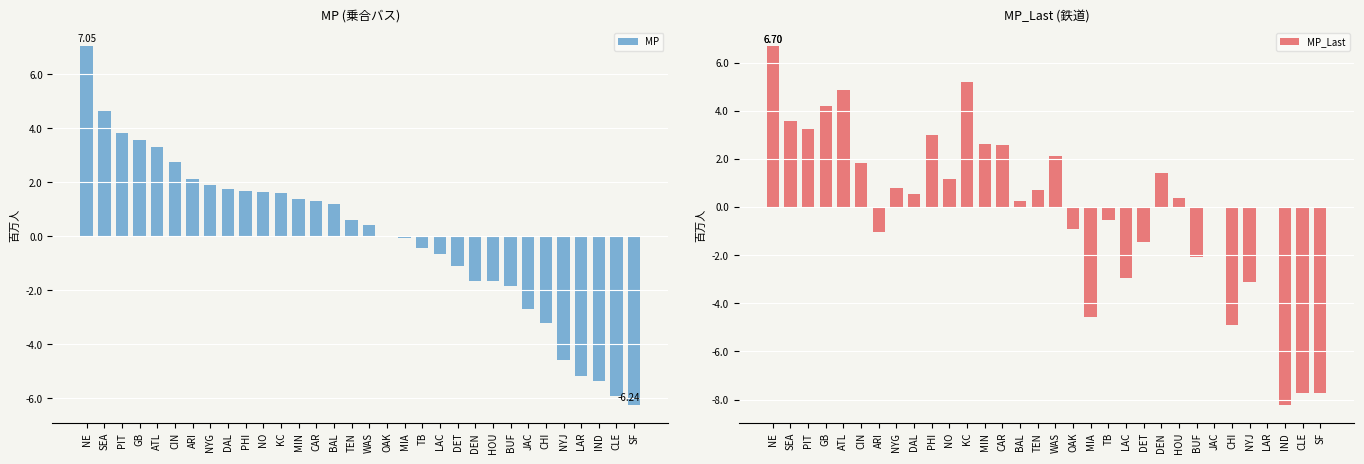

Reading left to right, what are all the values shown in this chart?

MP: 7.0	4.6	3.8	3.5	3.3	2.7	2.1	1.9	1.8	1.7	1.6	1.6	1.4	1.3	1.2	0.6	0.4	-0.0	-0.1	-0.4	-0.7	-1.1	-1.6	-1.6	-1.9	-2.7	-3.2	-4.6	-5.2	-5.4	-5.9	-6.2
MP_Last: 6.7	3.6	3.3	4.2	4.9	1.8	-1.0	0.8	0.6	3.0	1.2	5.2	2.6	2.6	0.2	0.7	2.1	-0.9	-4.5	-0.5	-3.0	-1.5	1.4	0.4	-2.1	0.0	-4.9	-3.1	-0.0	-8.2	-7.7	-7.7